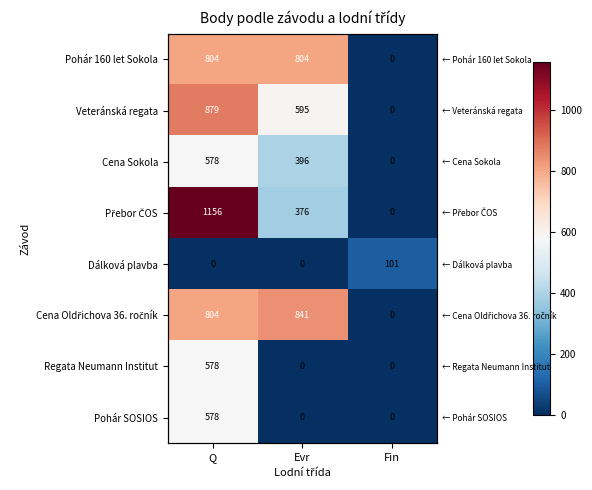

List the series in order of their peak value, highest first.

Přebor ČOS, Veteránská regata, Cena Oldřichova 36. ročník, Pohár 160 let Sokola, Cena Sokola, Regata Neumann Institut, Pohár SOSIOS, Dálková plavba